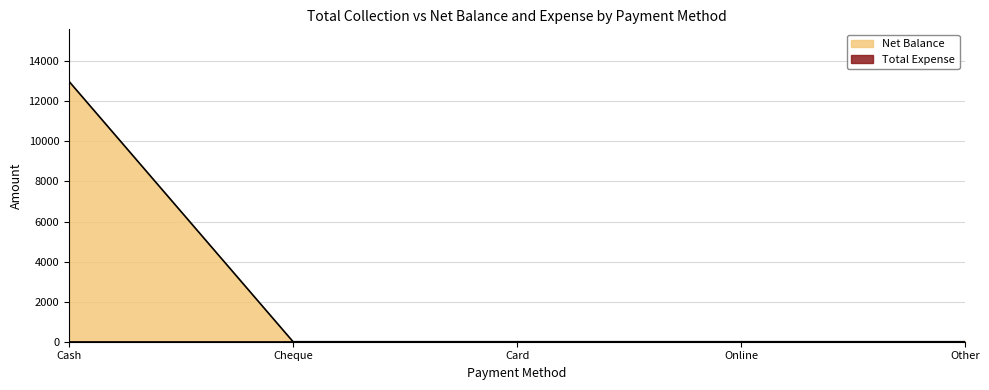

Which category has the highest value across all series?

Cash